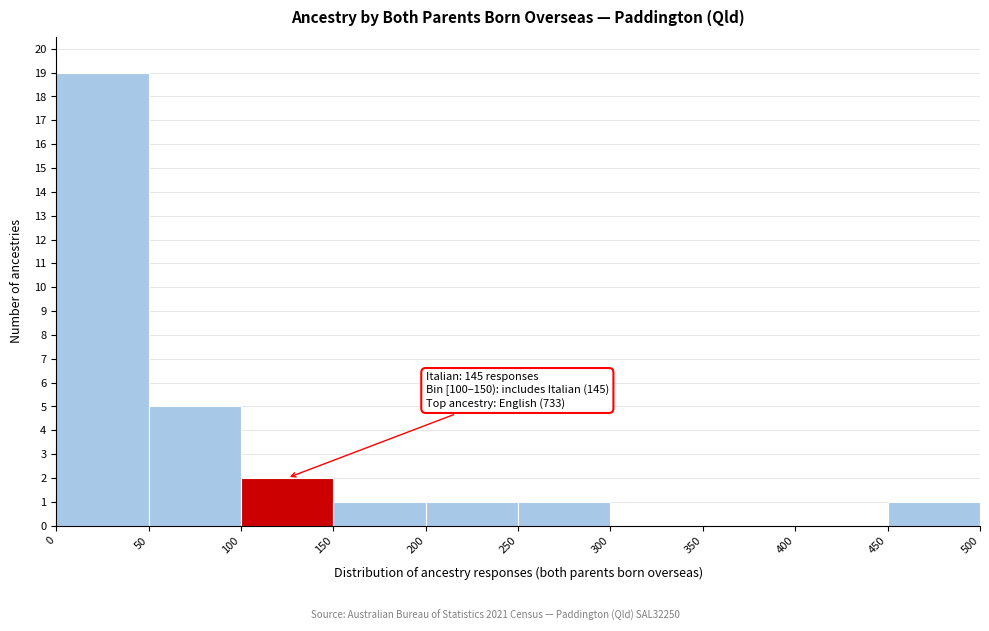

Over which range of the x-axis is the bar tallest?

0 to 50